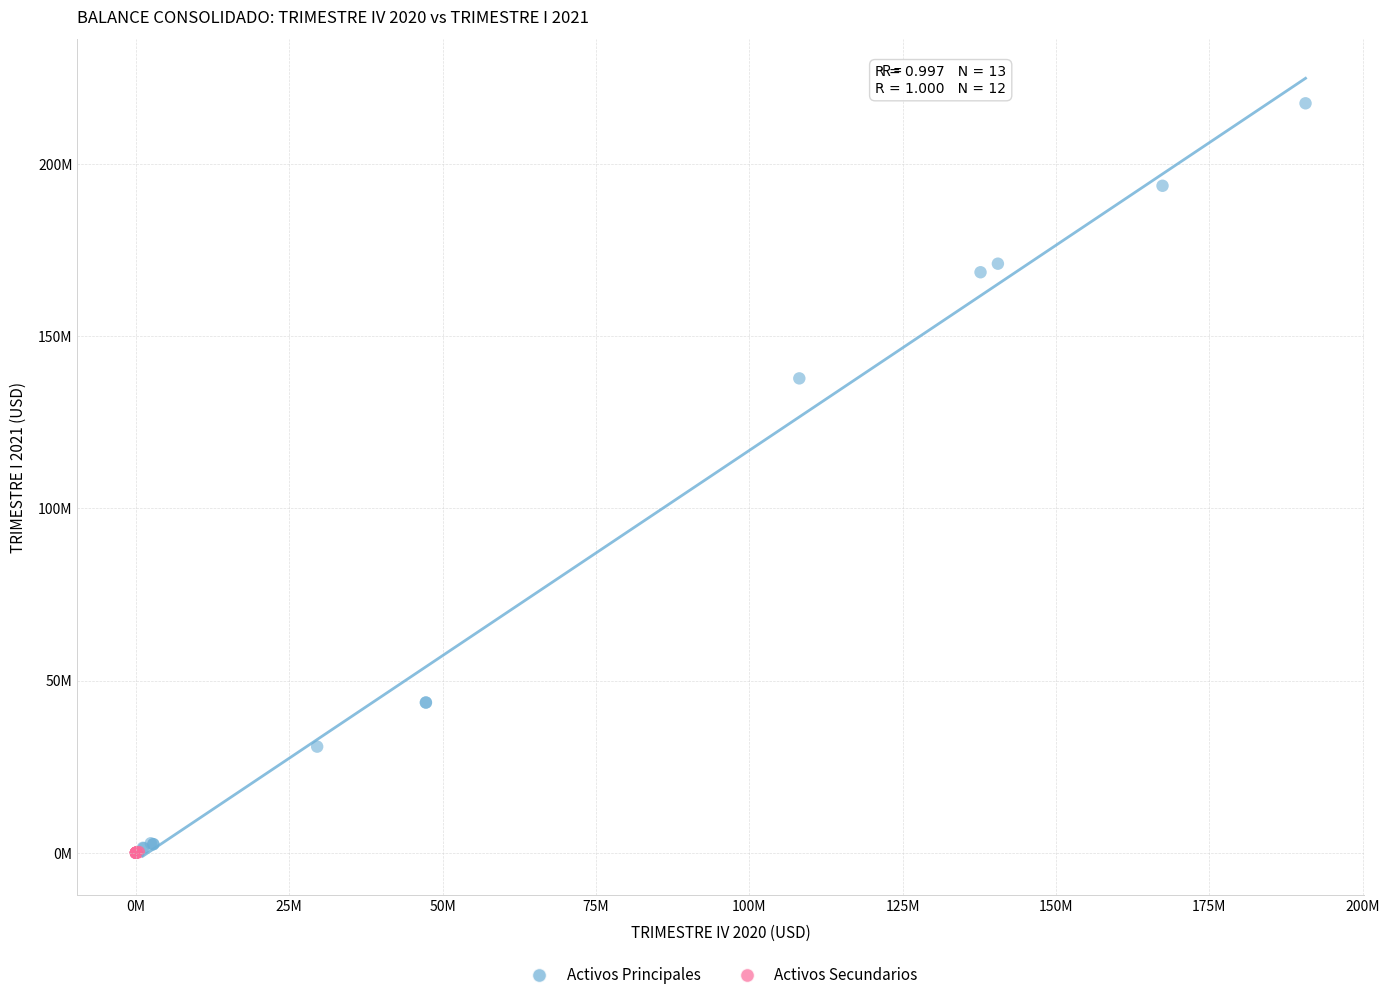

What are all the series names shown in the legend?

Activos Principales, Activos Secundarios